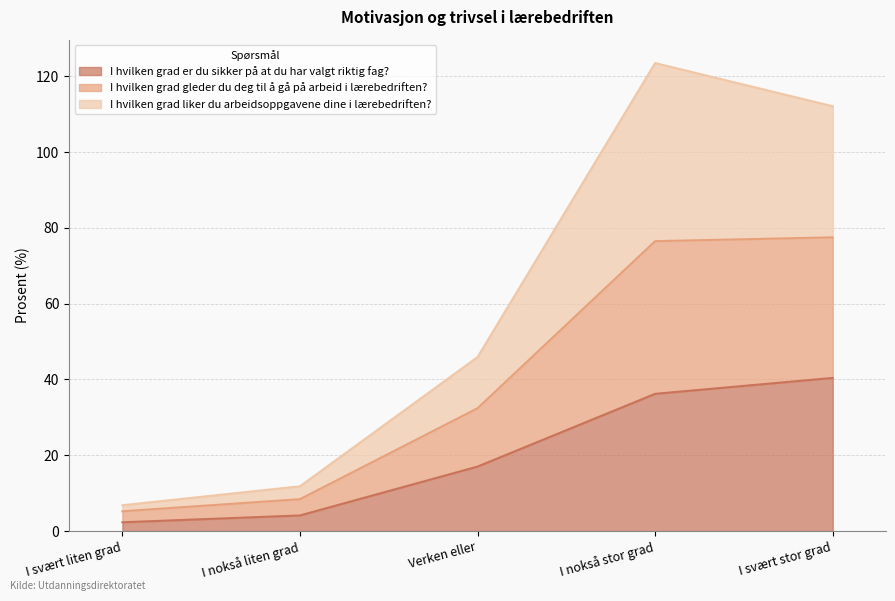

True or false: I hvilken grad er du sikker på at du har valgt riktig fag? and I hvilken grad gleder du deg til å gå på arbeid i lærebedriften? cross at least once.

False